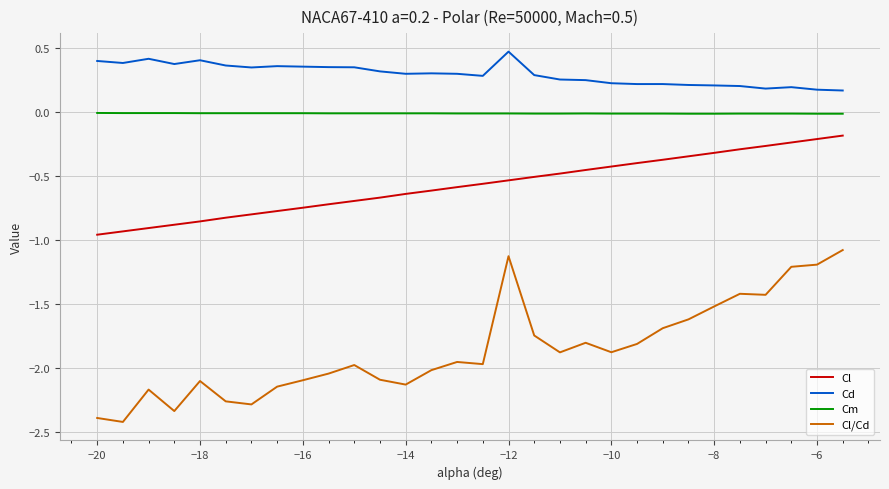

True or false: Cl and Cm intersect in this chart.

False